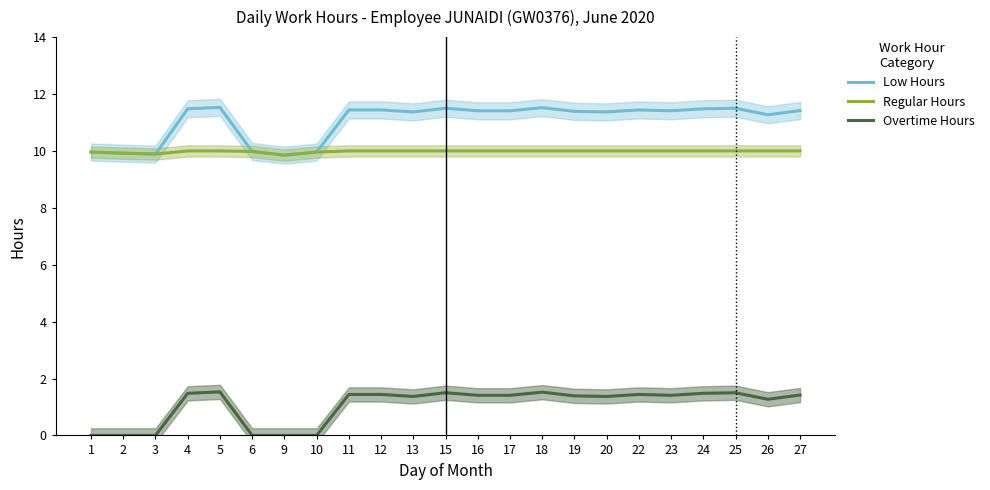

At which category does Low Hours reach its first local valley?

3